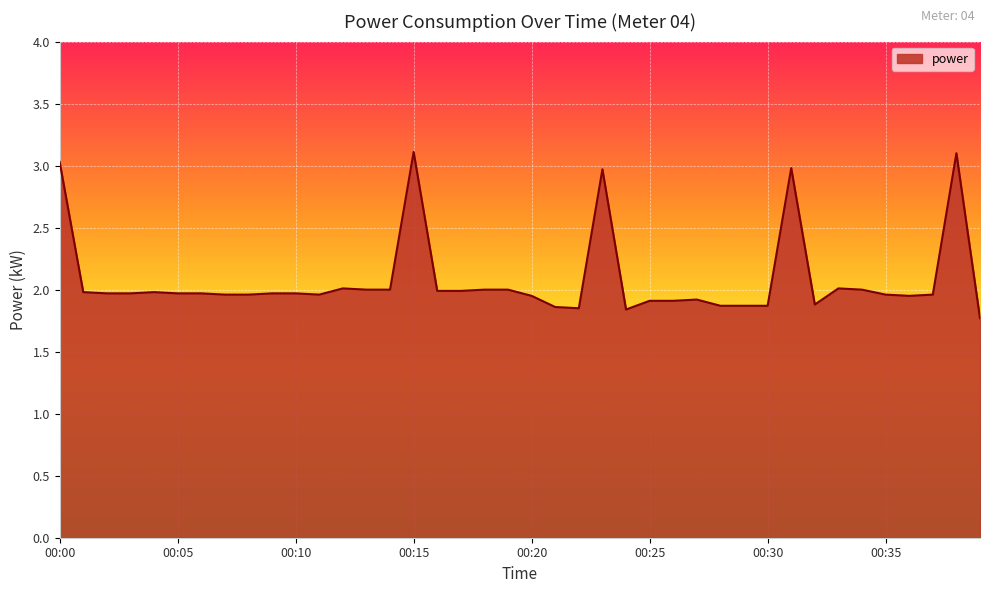

What is the greatest value displayed?

3.1